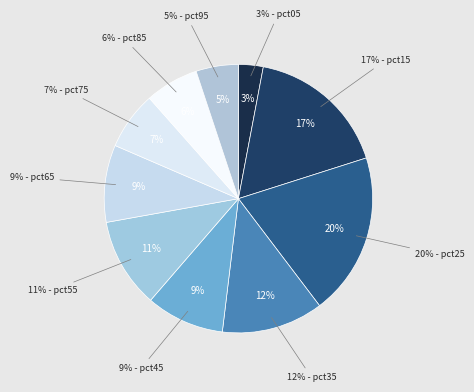

To the nearest percent, what is the difference between the largest and smallest slice percentages?

17%